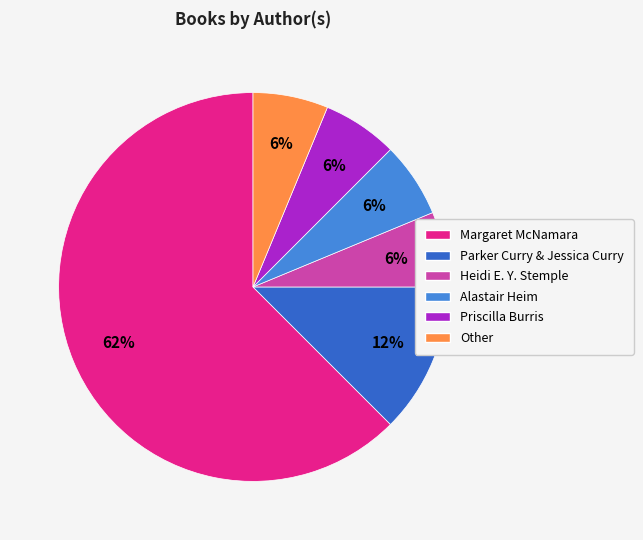

To the nearest percent, what percentage of the pie is Heidi E. Y. Stemple?

6%